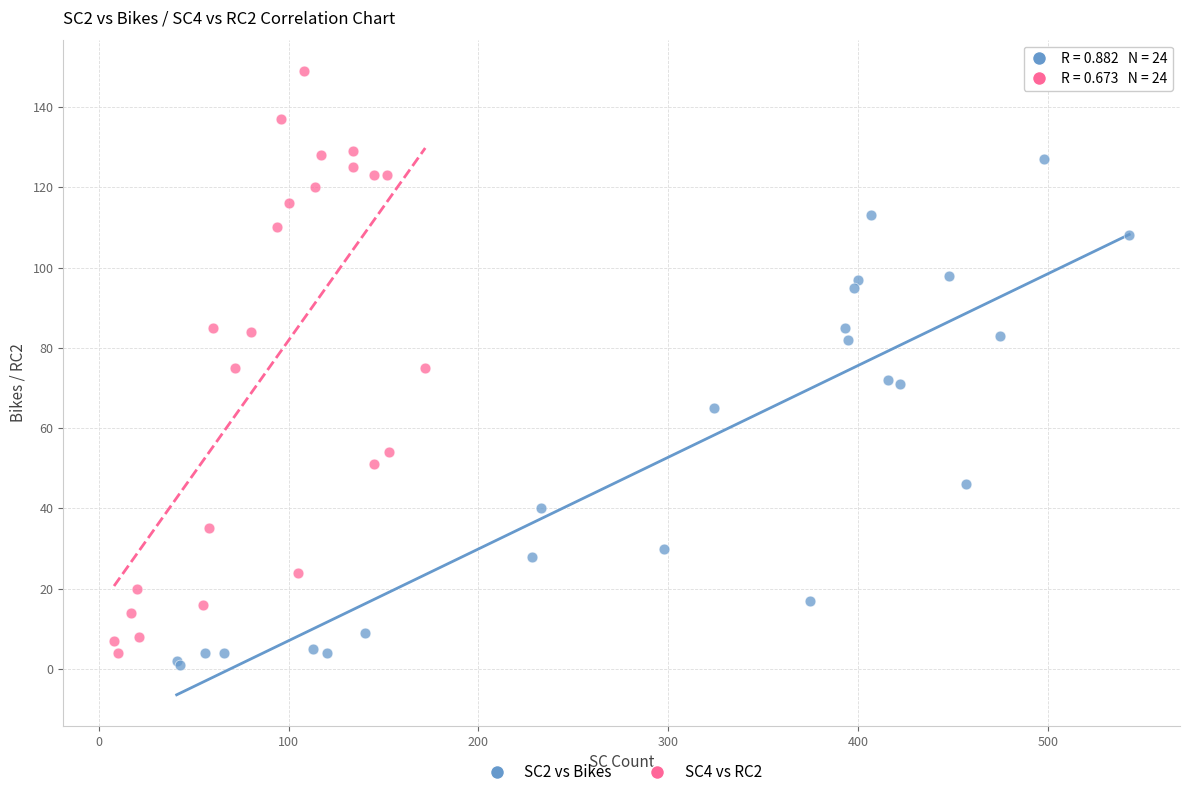

Which series has the widest spread of Y values?

SC4 vs RC2